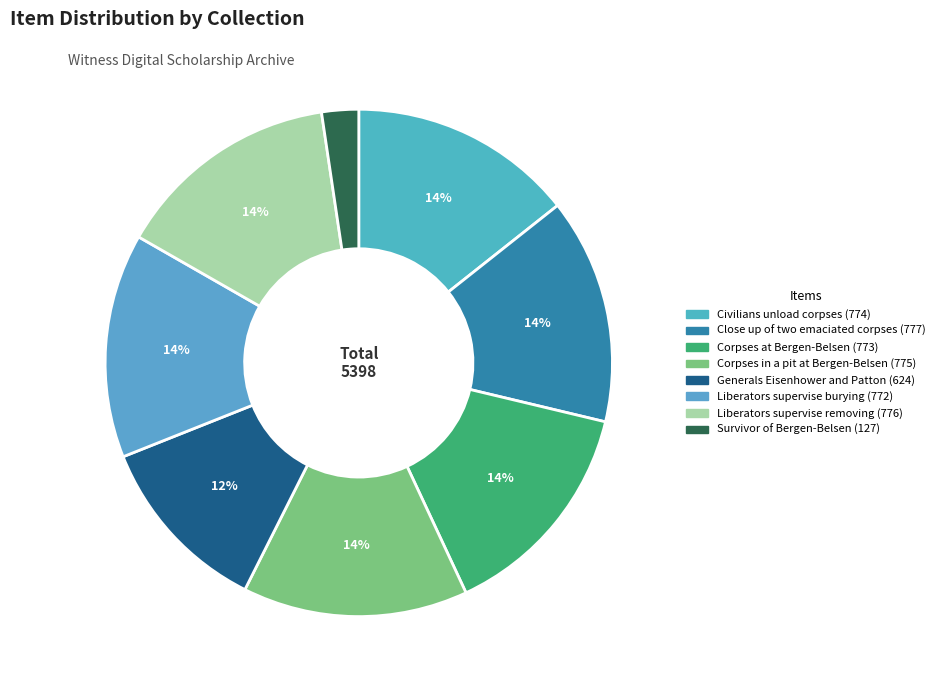

Does any single category account for the majority?

No